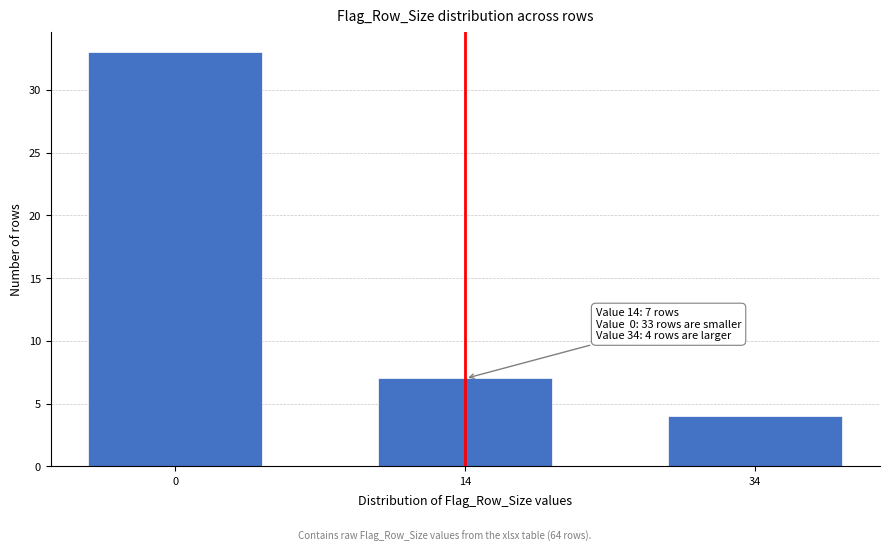

Reading right to left, what are all the values shown in this chart?

4	7	33